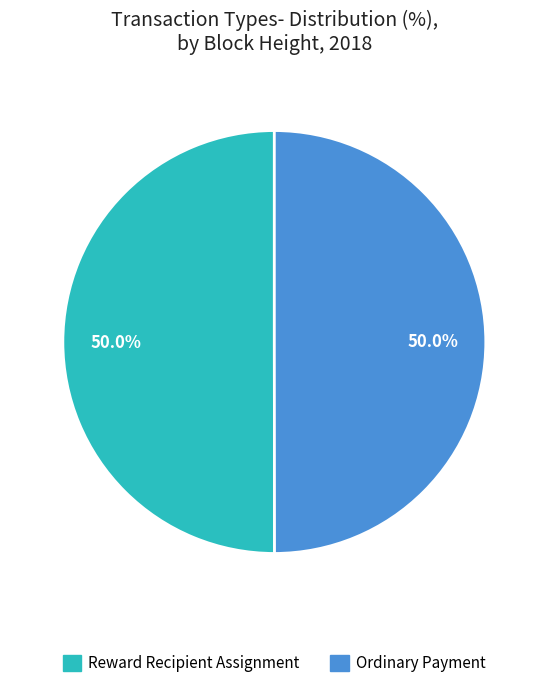

How much of the chart is everything except Reward Recipient Assignment?

50.0%